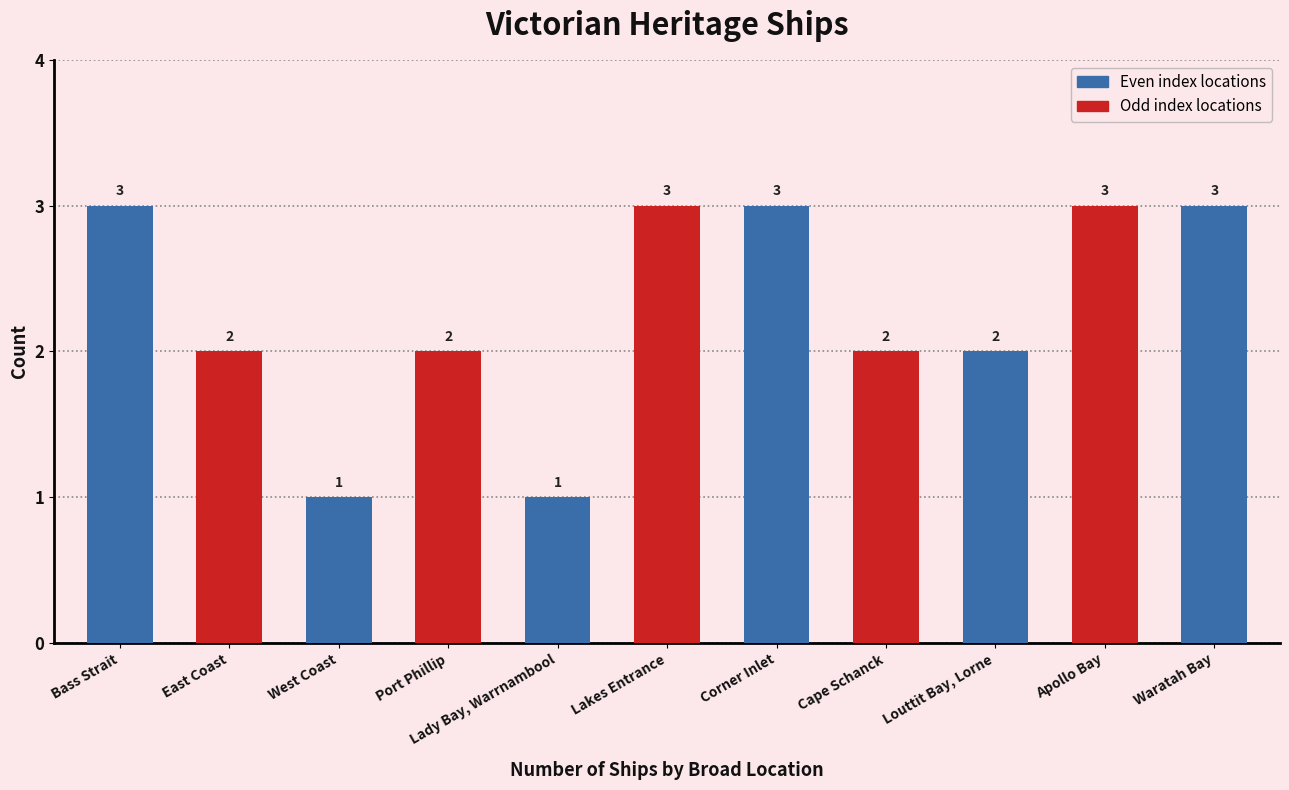

What is the sum of all values?

25